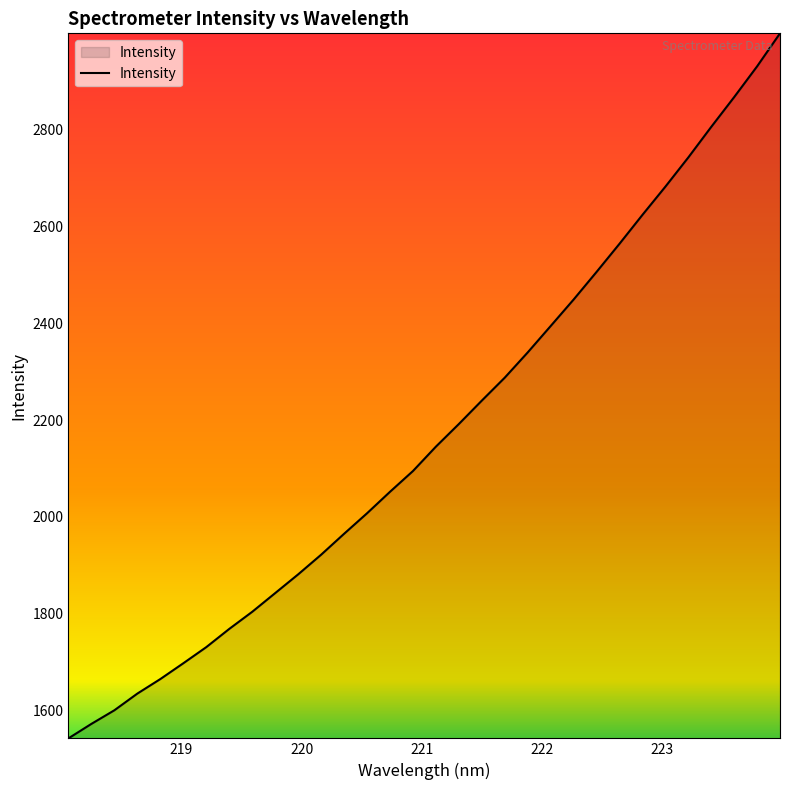

Reading left to right, what are all the values shown in this chart?

1543.2	1573.1	1601.2	1635.6	1665.6	1698.2	1731.5	1769.0	1804.4	1842.9	1881.6	1922.1	1965.3	2007.6	2052.0	2094.8	2145.1	2191.8	2240.1	2287.4	2339.5	2393.9	2448.6	2505.5	2563.6	2623.2	2681.4	2741.6	2804.7	2866.1	2929.6	2997.7